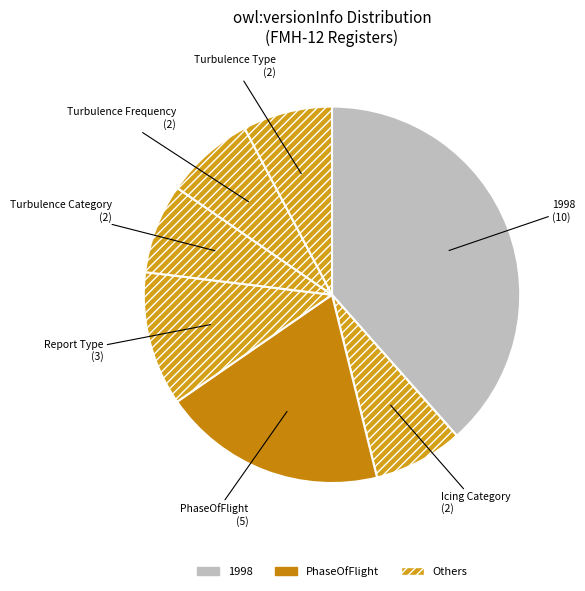

How many segments does this pie chart have?

7